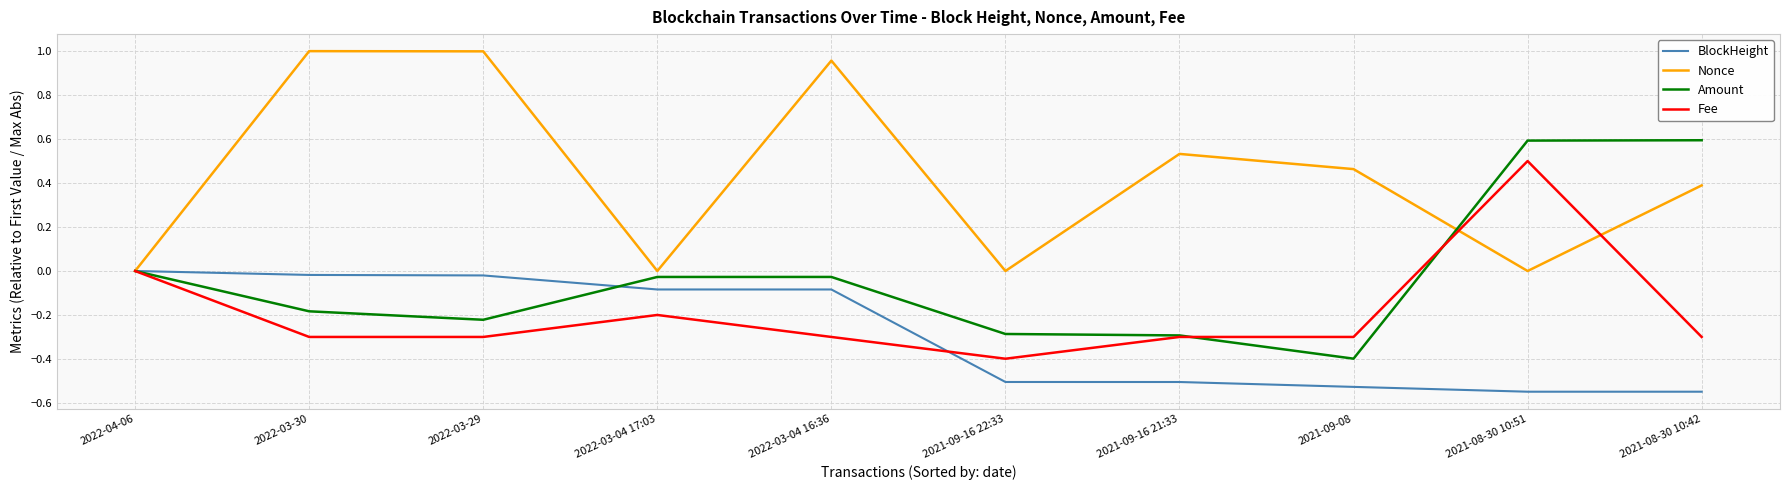

True or false: Nonce has a value of 0.1 at 2021-08-30 10:42.

False